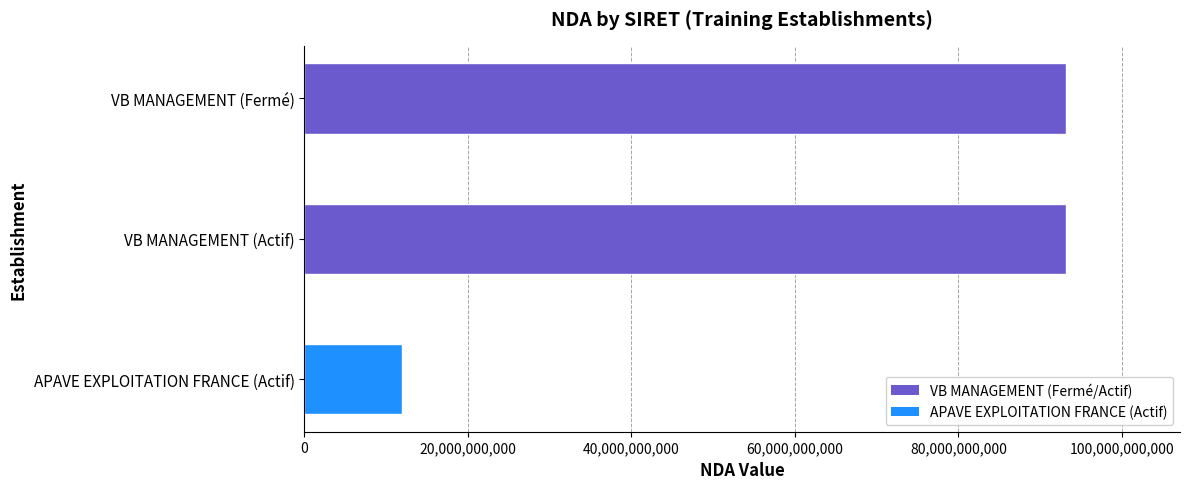

What is the minimum value shown in the chart?

11922496392